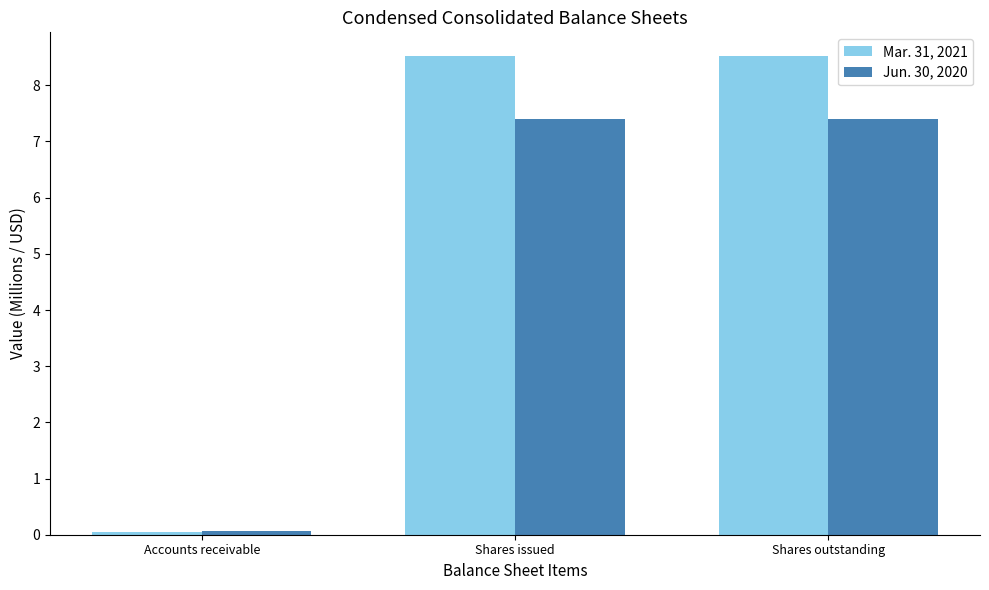

At Shares issued, list the series in order from largest to smallest.

Mar. 31, 2021, Jun. 30, 2020